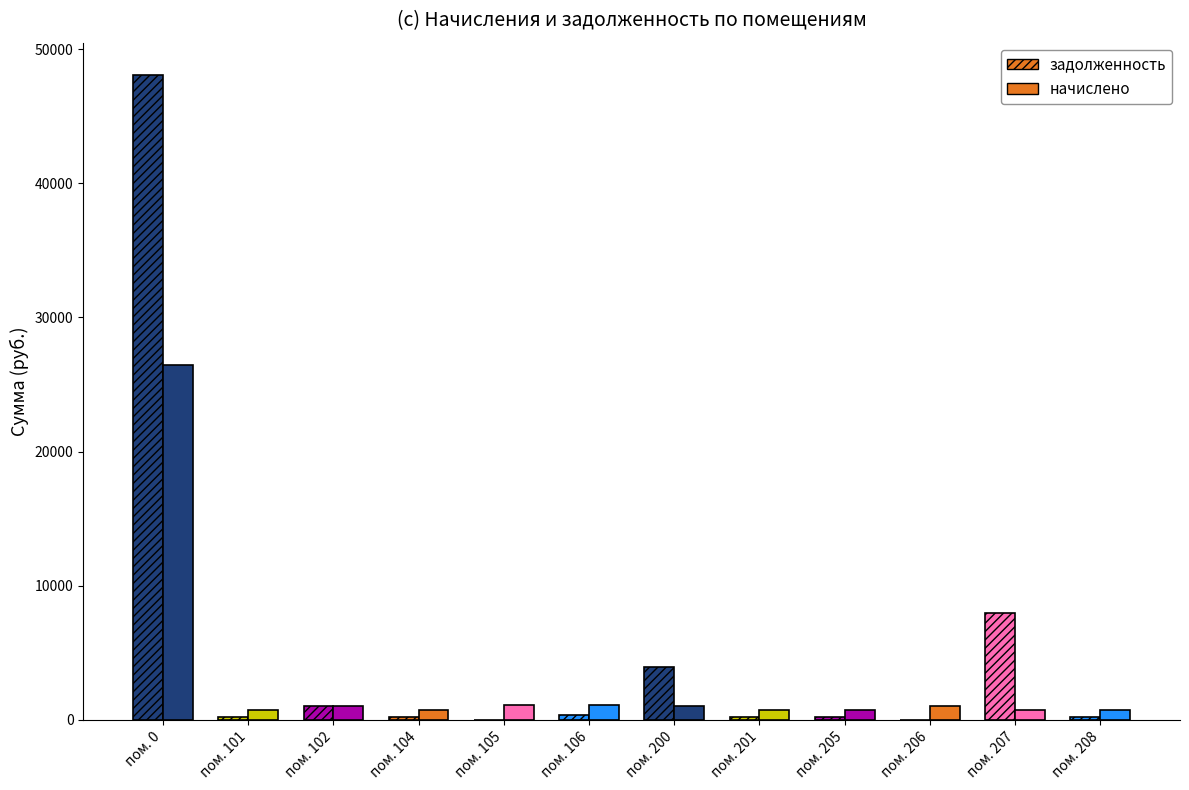

Which series changed the most between 0 and 105?

задолженность